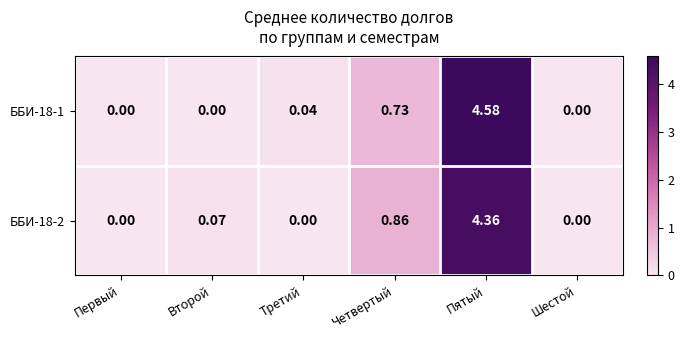

Which series has the largest total across all categories?

ББИ-18-1